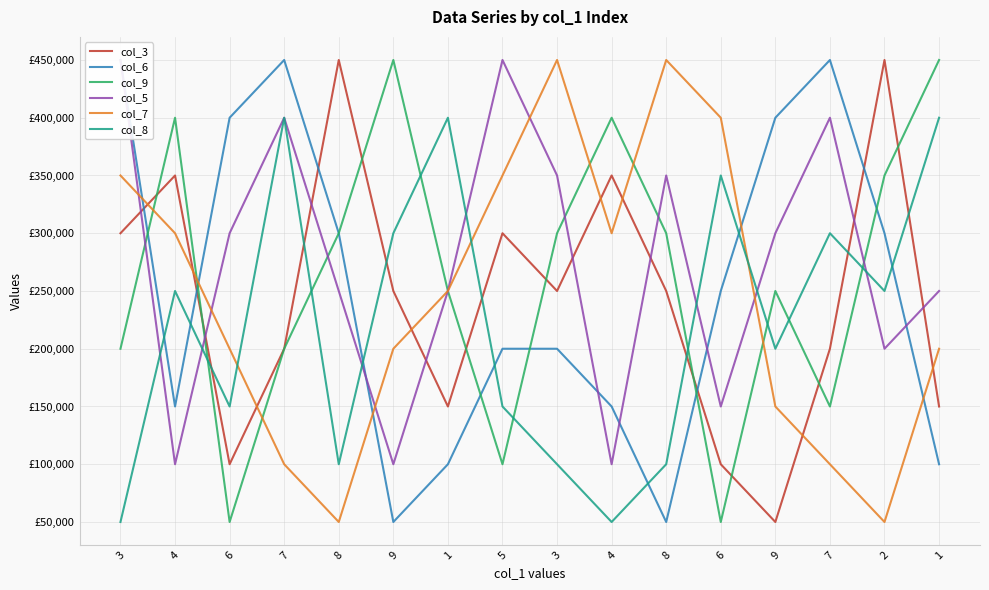

How many interior local peaks does the col_3 series have?

5